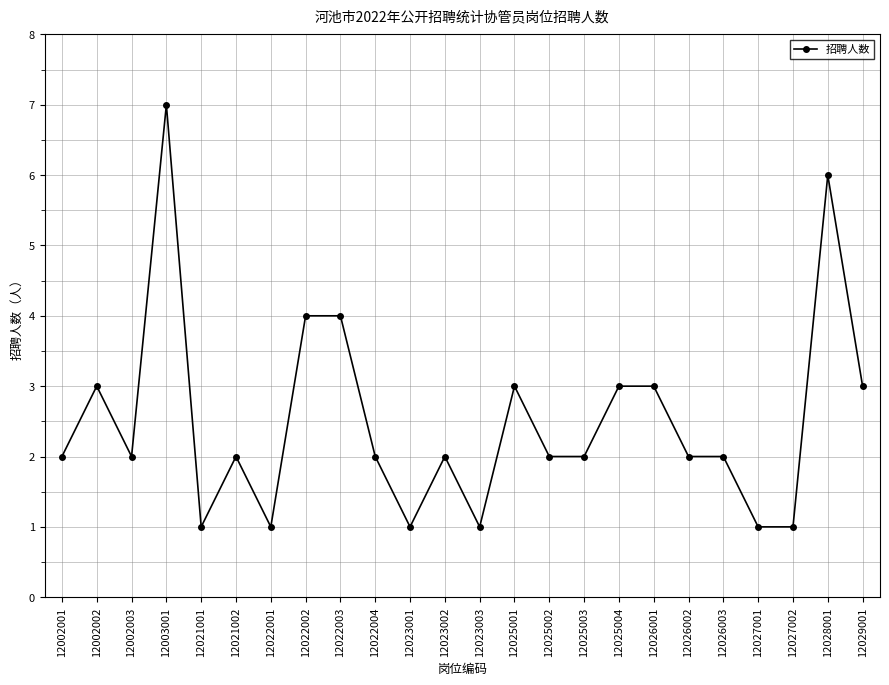

What is the value of the 11th point from the left?

1